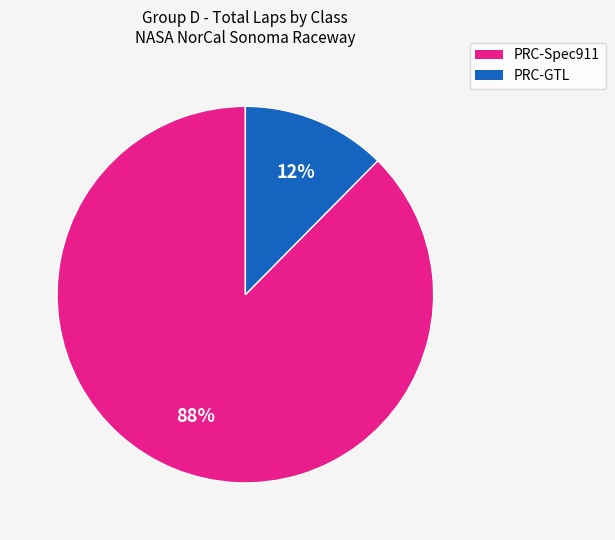

To the nearest percent, what is the average slice percentage?

50%